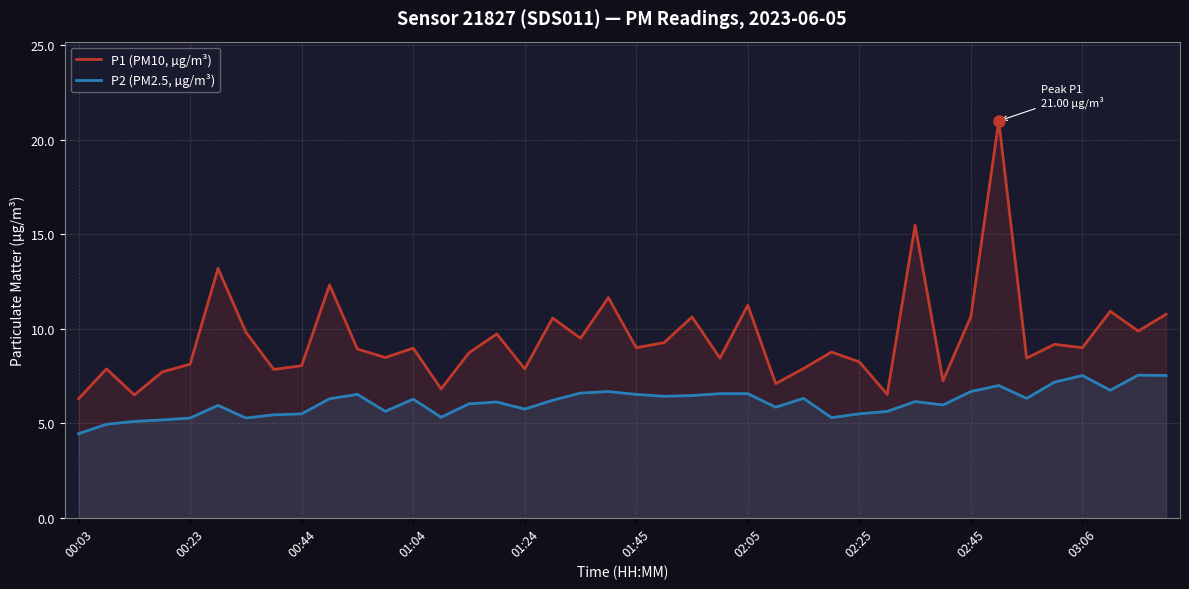

Is the value of P1 (PM10, µg/m³) at 29 greater than the value of P2 (PM2.5, µg/m³) at 21?

Yes